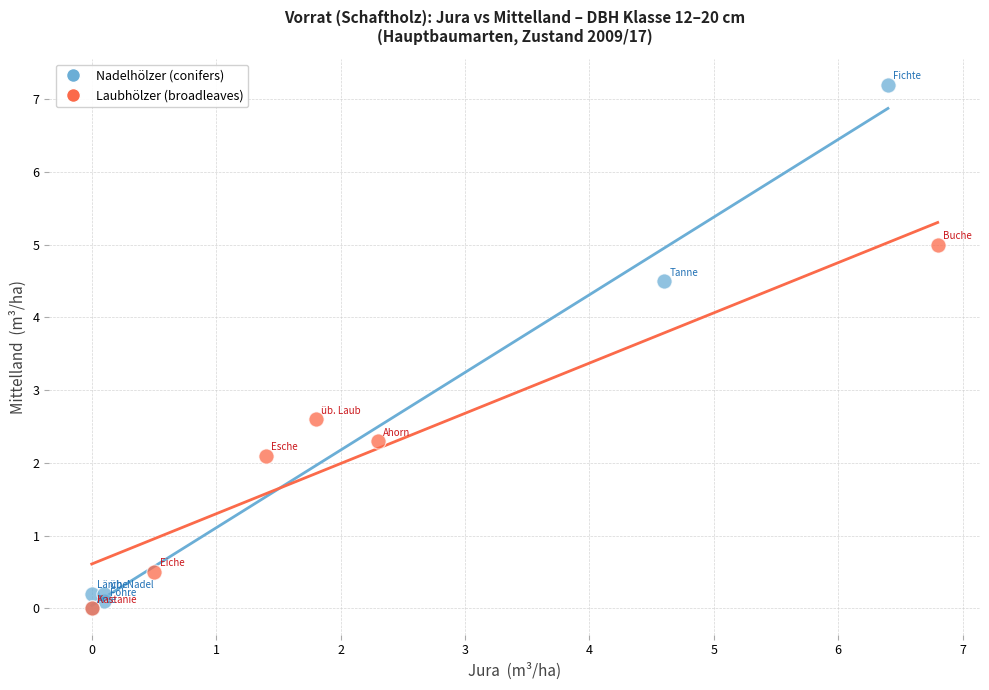

Which series reaches the maximum Y coordinate?

Nadelhölzer (conifers)